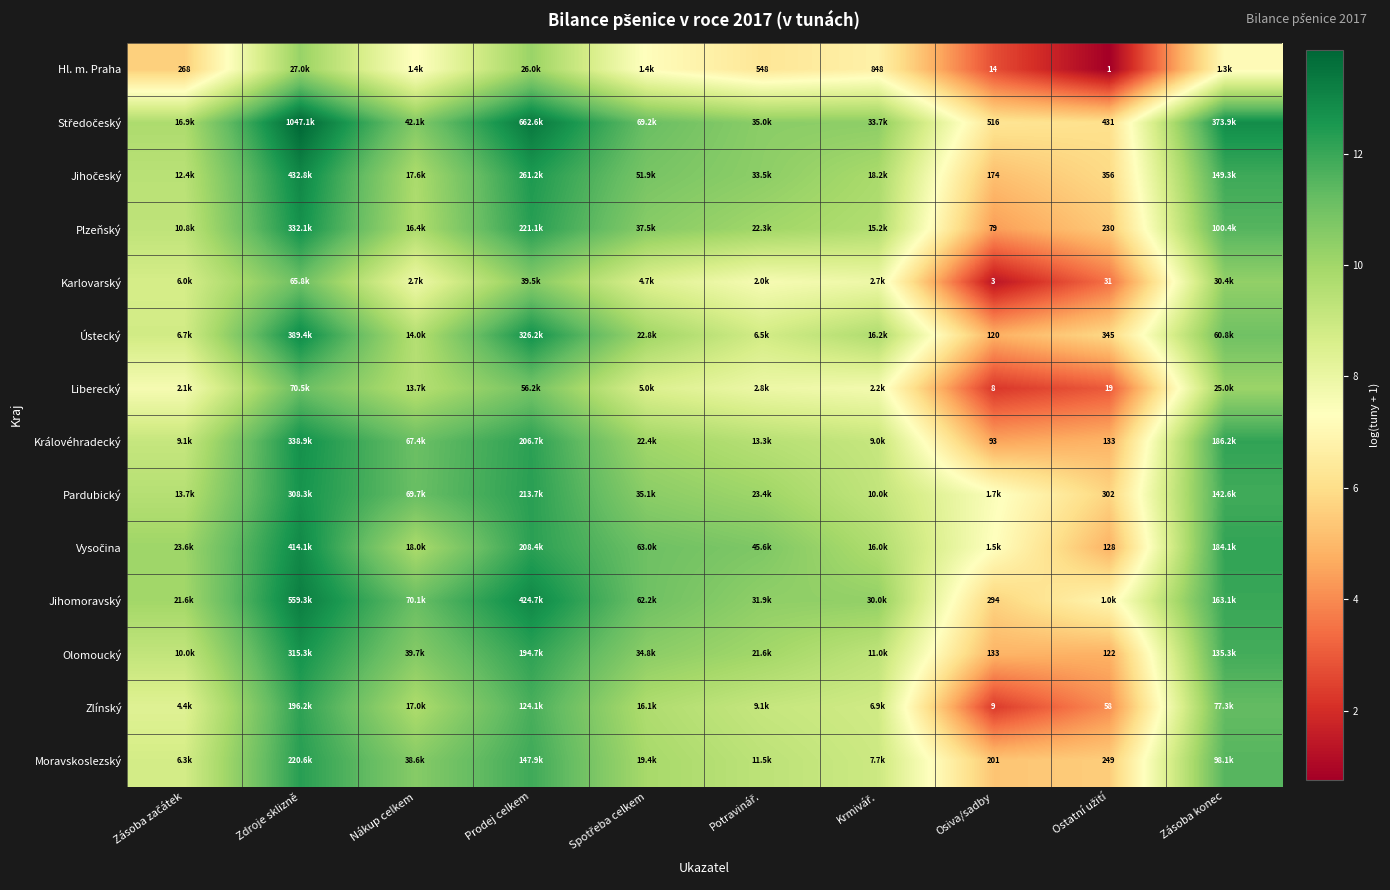

Read the Zlínský value at Ostatní užití.

4.1